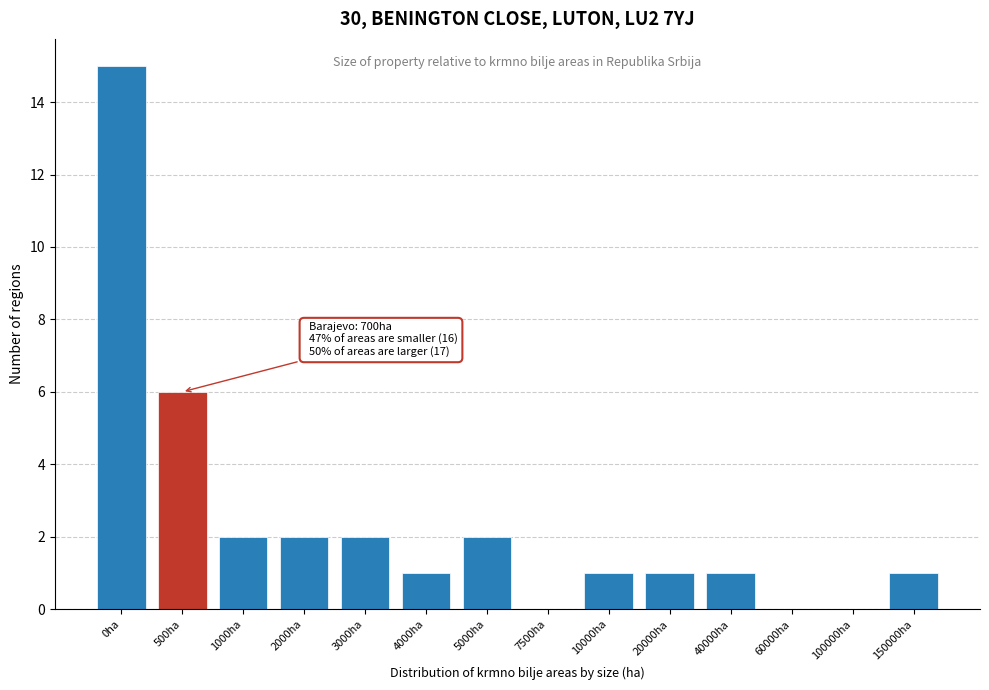

Reading left to right, transcribe all the data shown in this chart.

0ha=15	500ha=6	1000ha=2	2000ha=2	3000ha=2	4000ha=1	5000ha=2	7500ha=0	10000ha=1	20000ha=1	40000ha=1	60000ha=0	100000ha=0	150000ha=1